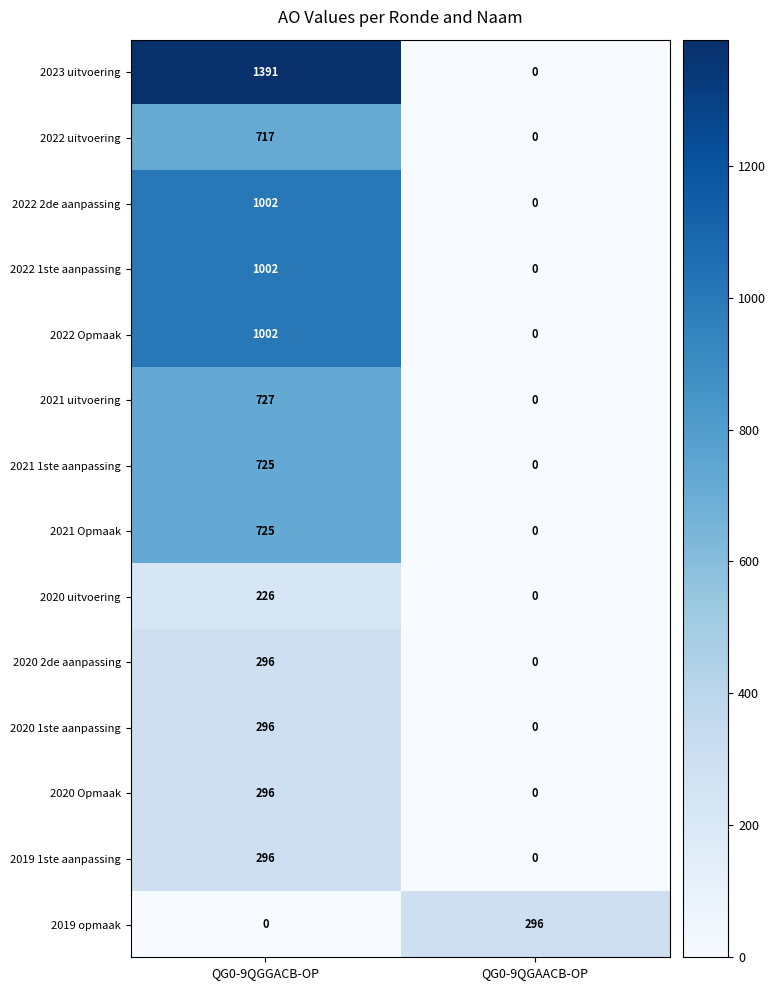

What is the spread (max minus min) of values at QG0-9QGGACB-OP?

1391